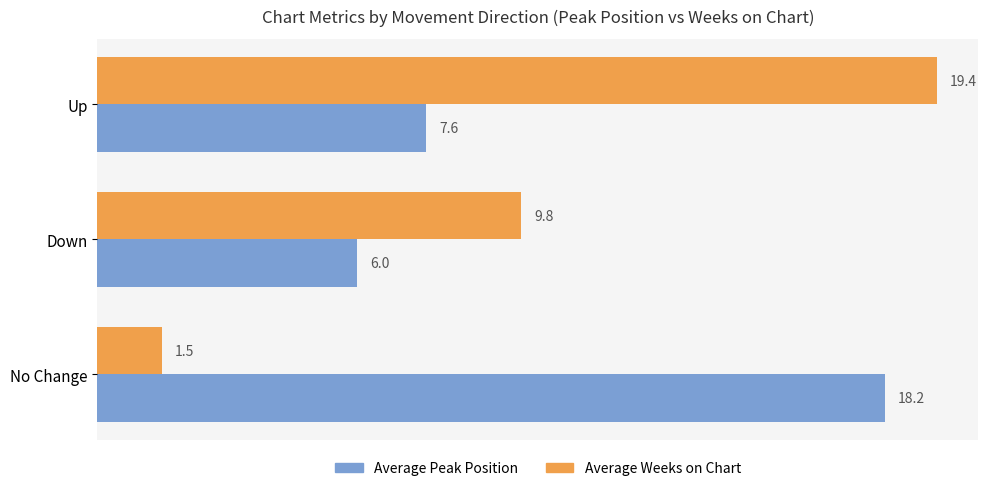

What is the difference between the maximum and second lowest values in the Average Weeks on Chart series?

9.6